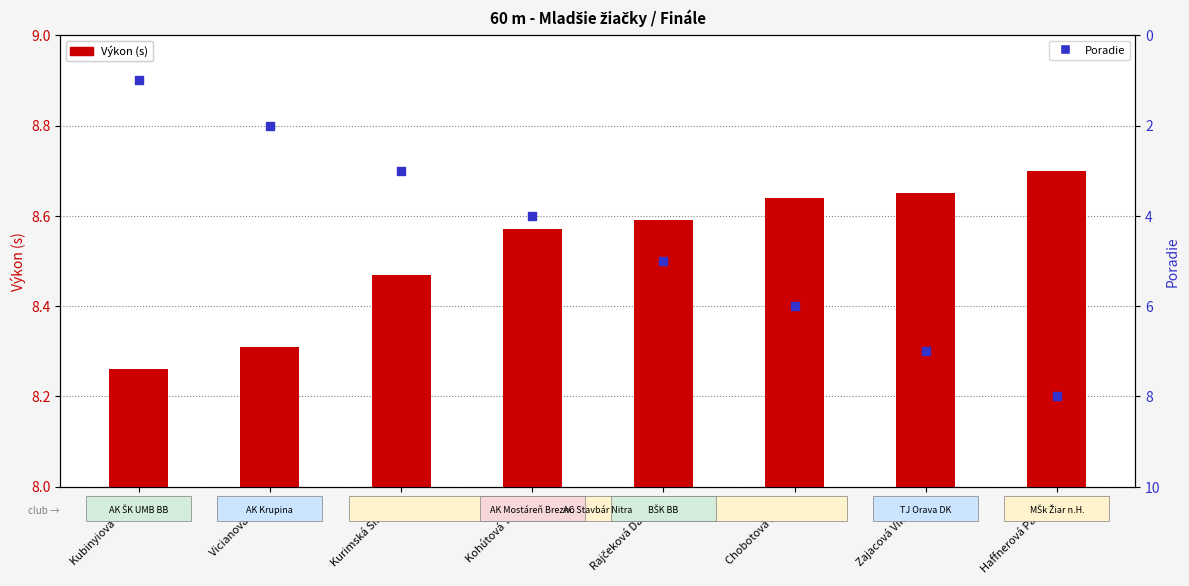

What are all the series names shown in the legend?

Výkon (s), Poradie